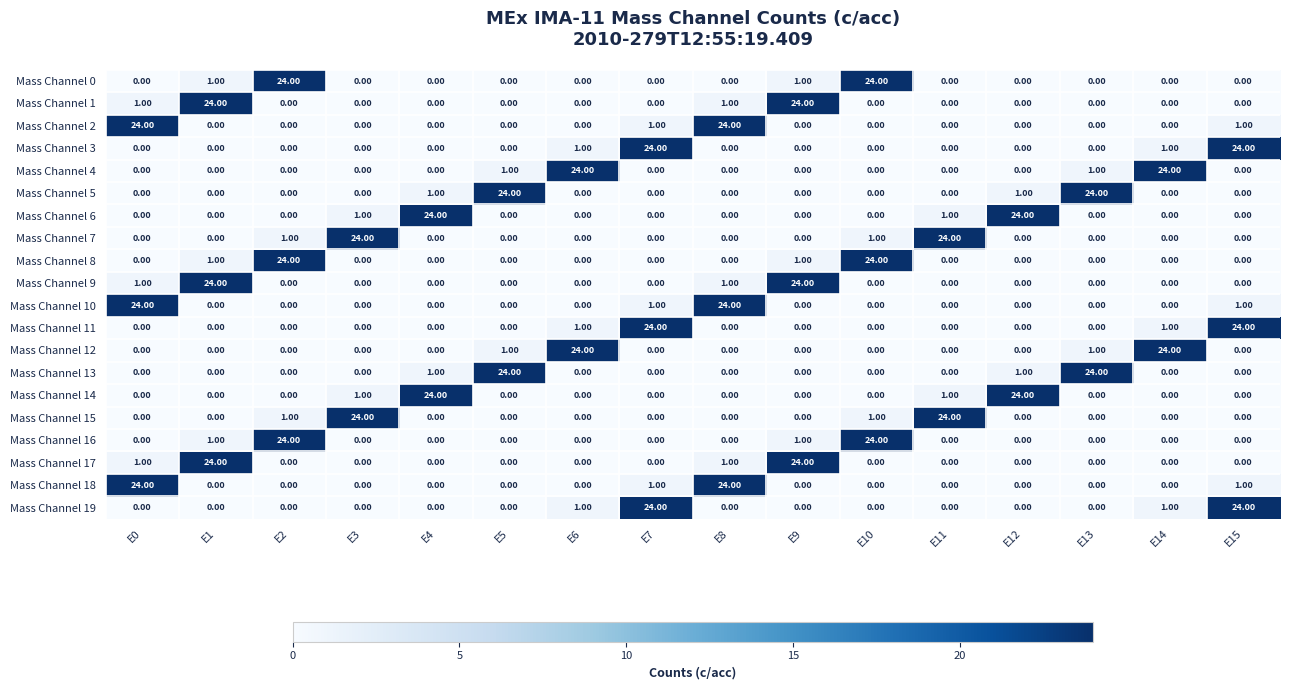

What is the sum of all Mass Channel 16 values?

50